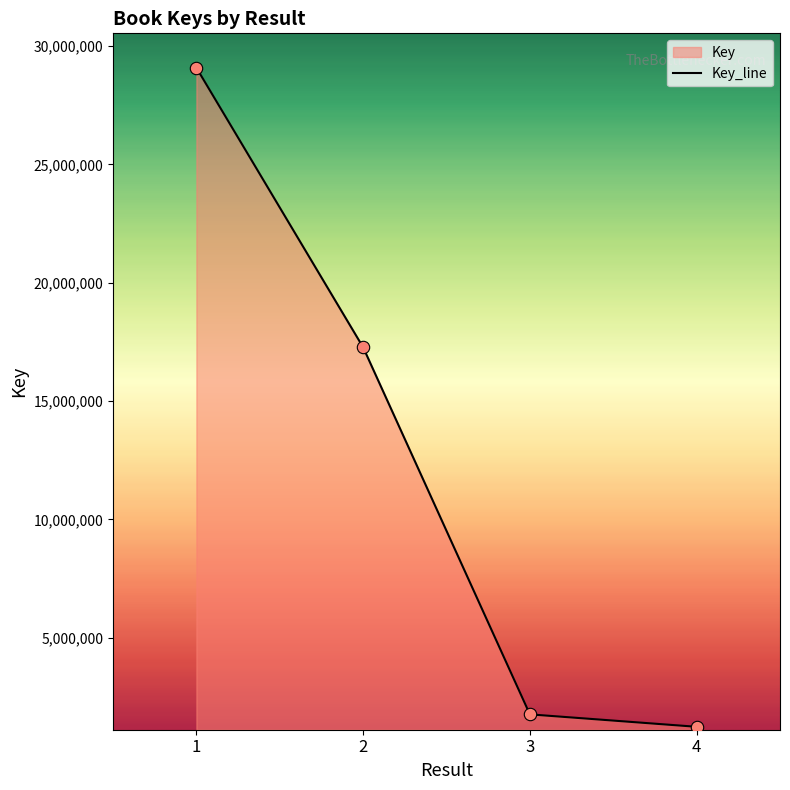

What is the change in value from 1 to 2?

-11815090